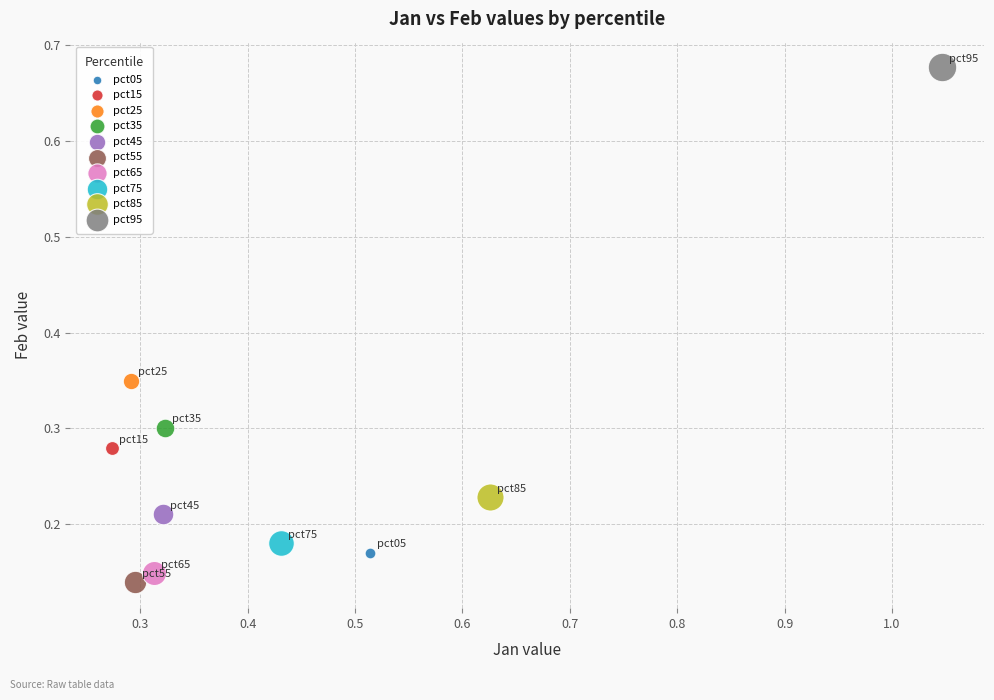

Which series reaches the minimum Y coordinate?

pct55